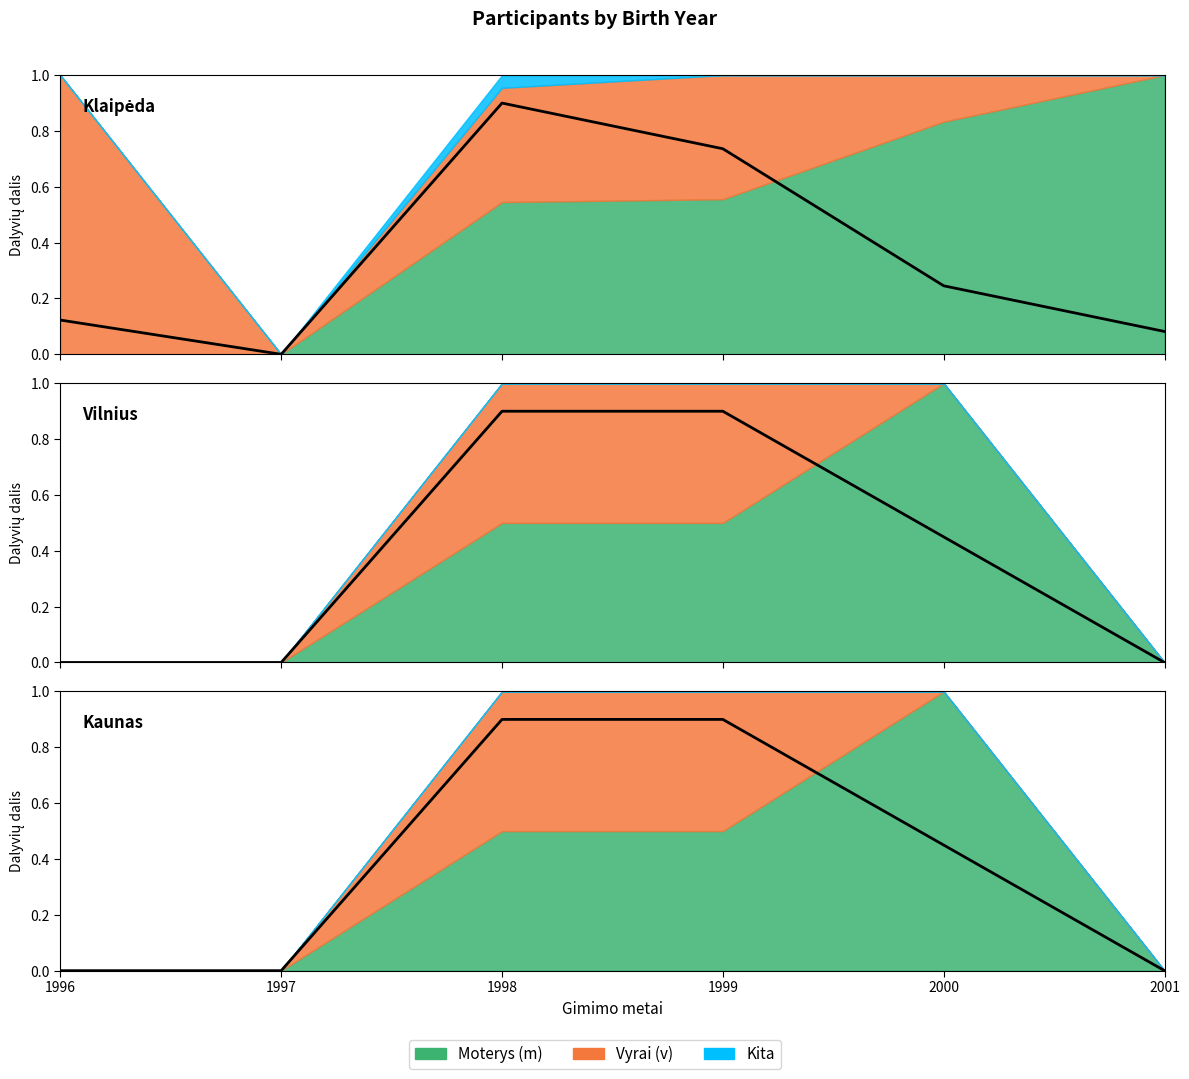

At which category does the chart reach its peak across all series?

1998